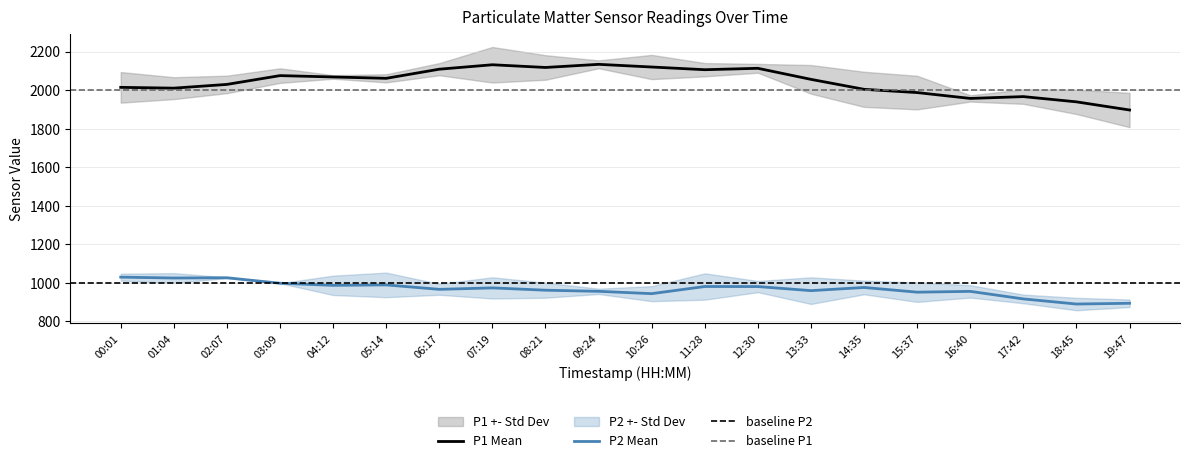

True or false: P1 Mean and P2 Mean intersect in this chart.

False